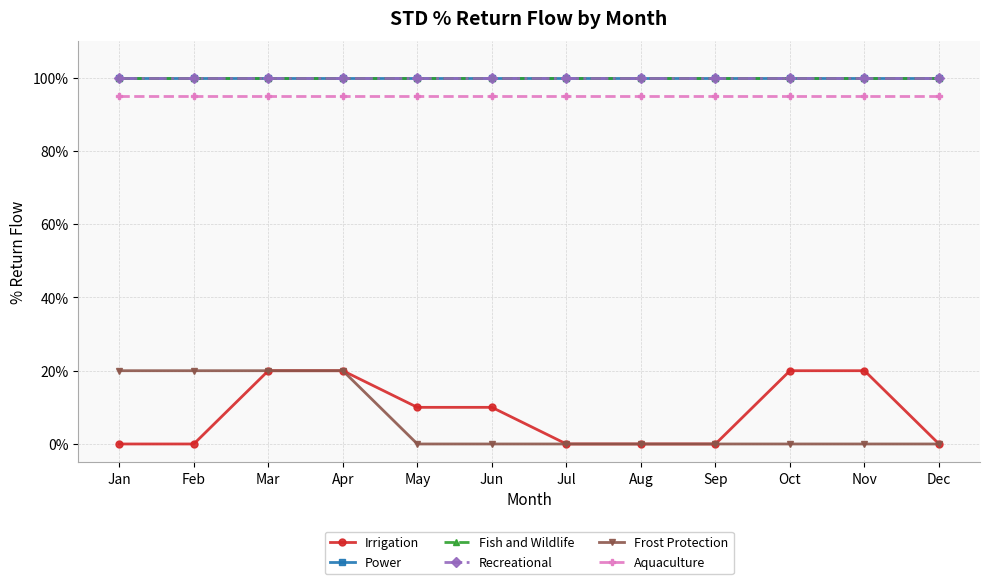

Does the chart have visible grid lines?

Yes